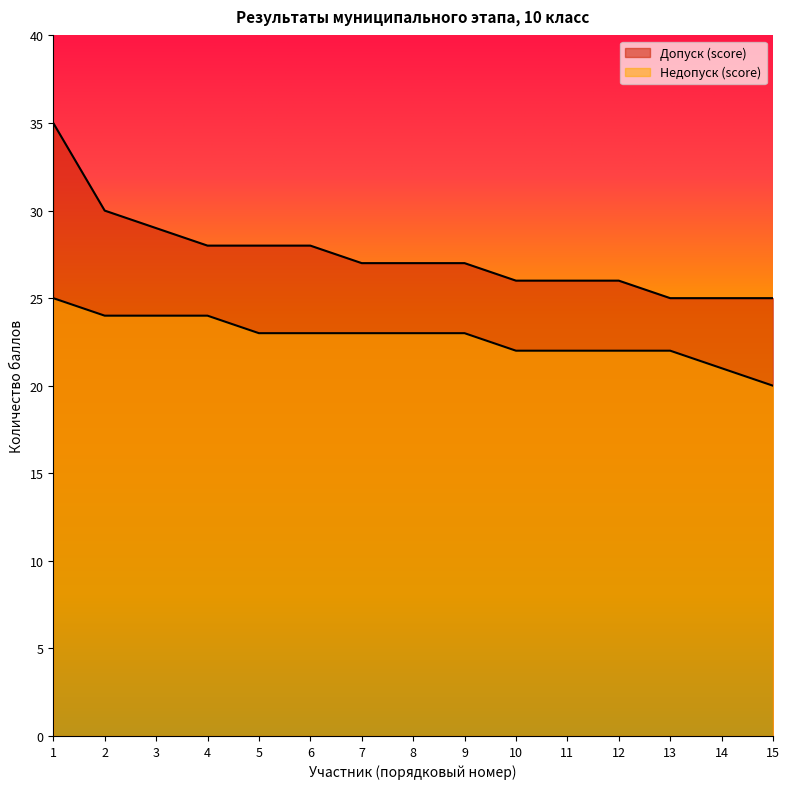

The Недопуск (score) series shows 21 at 14. True or false?

True